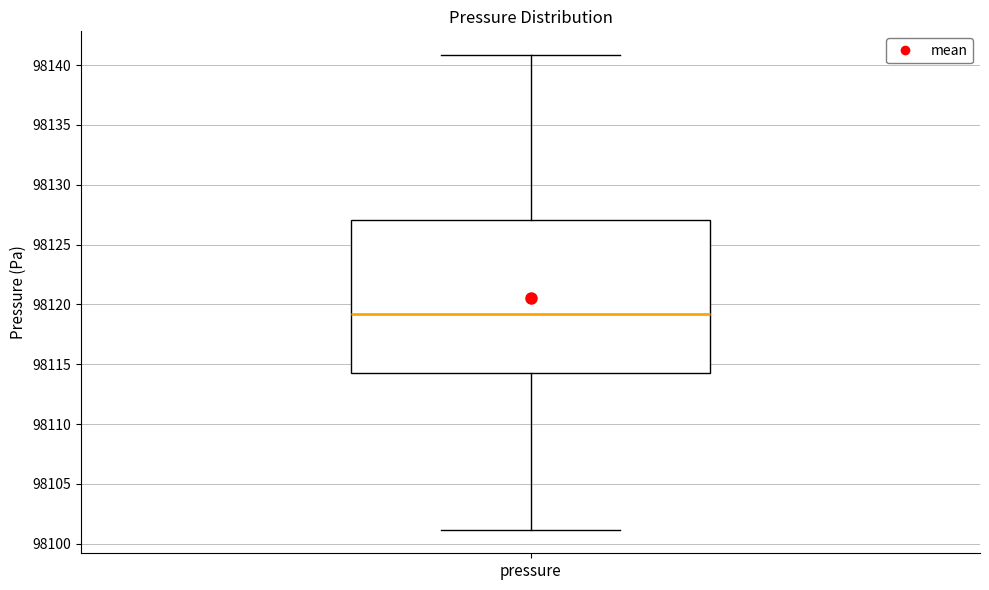

Transcribe this box plot: give where the median line is, the range the box spans, and where the two whiskers end, as read against the y-axis. The values are not printed on the chart, so give them approximately, as read against the axis.

median 98119, box 98114 to 98127, whiskers 98101 to 98141